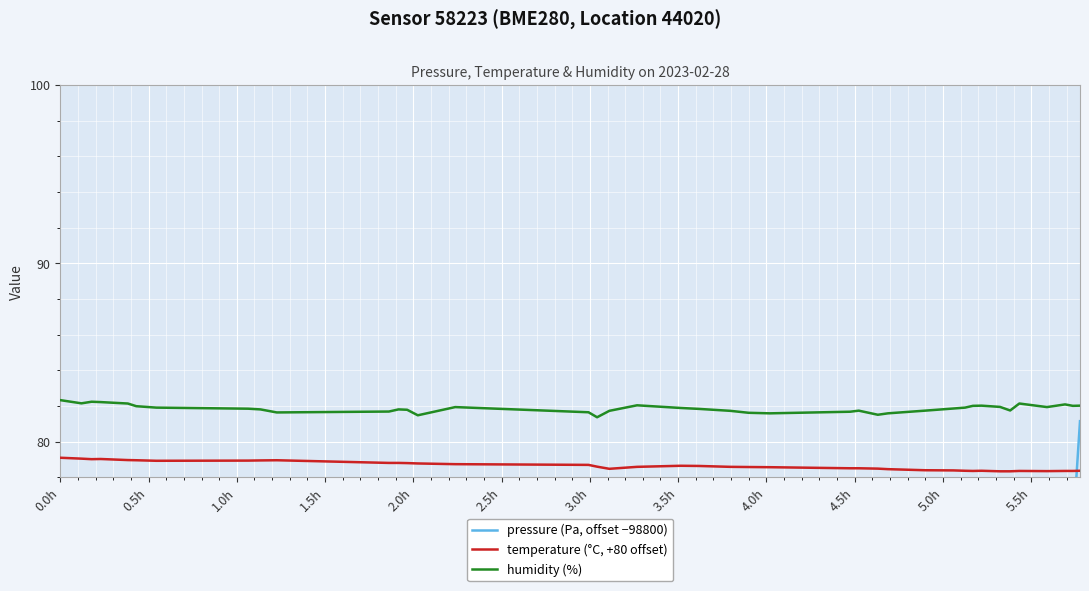

Reading left to right, what are all the values shown in this chart?

pressure (Pa, offset −98800): 37.2	41.1	42.4	37.3	37.2	36.3	35.8	34.0	34.0	30.4	30.6	26.2	19.8	27.3	28.0	14.6	16.4	16.1	23.0	28.3	30.0	22.5	28.1	29.3	44.3	42.1	49.2	51.0	62.5	57.6	60.9	58.5	61.6	58.7	67.4	63.9	75.2	73.1	74.9	81.1
temperature (°C, +80 offset): 79.1	79.0	79.0	79.0	79.0	79.0	78.9	78.9	79.0	79.0	78.8	78.8	78.8	78.8	78.7	78.7	78.6	78.5	78.6	78.7	78.6	78.6	78.6	78.6	78.5	78.5	78.5	78.5	78.4	78.4	78.4	78.4	78.4	78.3	78.3	78.4	78.3	78.4	78.4	78.4
humidity (%): 82.3	82.2	82.2	82.2	82.1	82.0	81.9	81.8	81.8	81.6	81.7	81.8	81.8	81.5	81.9	81.7	81.4	81.7	82.0	81.9	81.8	81.7	81.6	81.6	81.7	81.7	81.5	81.6	81.7	81.9	81.9	82.0	82.0	82.0	81.8	82.1	81.9	82.1	82.0	82.0